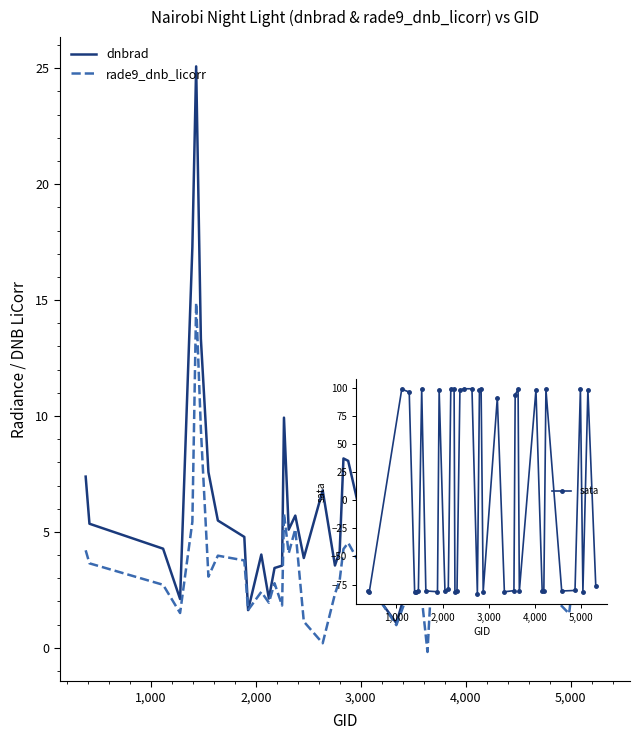

List the series in order of their overall mean, lowest first.

rade9_dnb_licorr, dnbrad